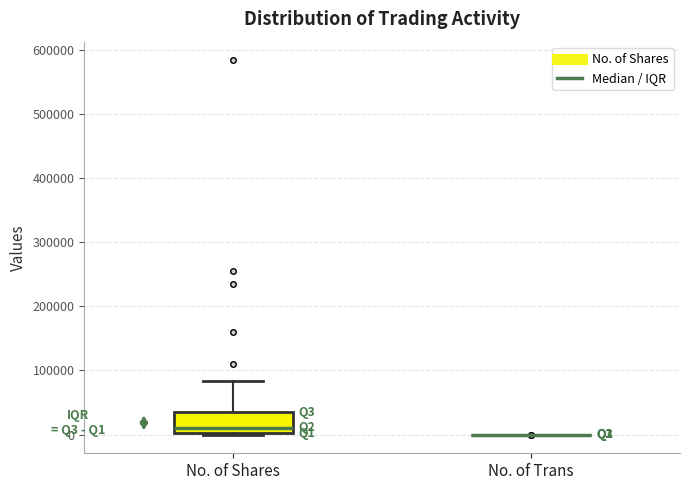

Comparing the boxes themselves (not the whiskers), which one is the tallest?

No. of Shares